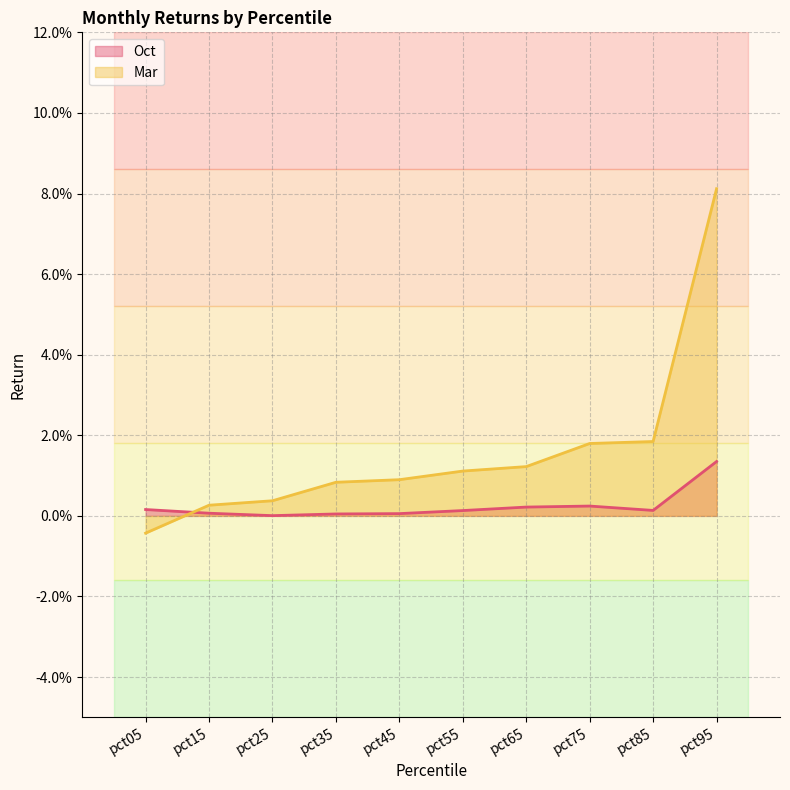

Count the number of categories in the chart.

10